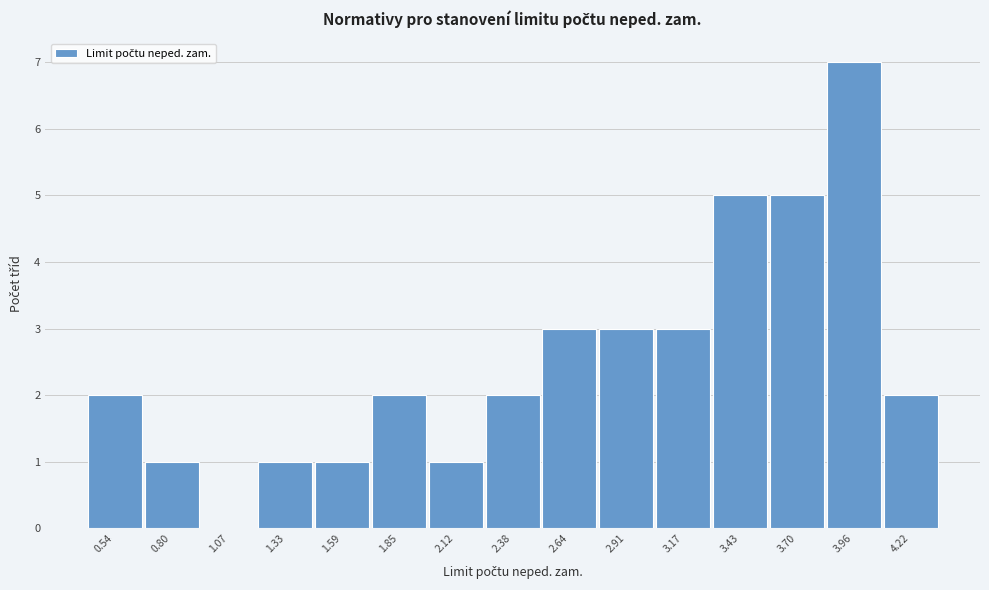

Reading left to right, what are all the values shown in this chart?

0.54=2	0.80=1	1.07=0	1.33=1	1.59=1	1.85=2	2.12=1	2.38=2	2.64=3	2.91=3	3.17=3	3.43=5	3.70=5	3.96=7	4.22=2